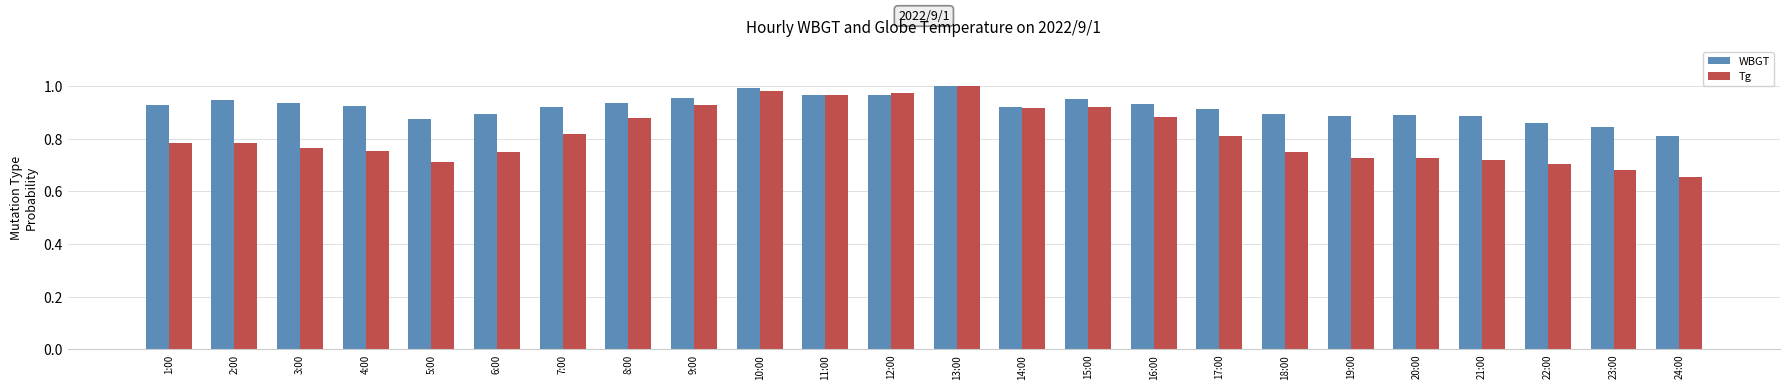

Rank the series by their average value, from lowest to highest.

Tg, WBGT